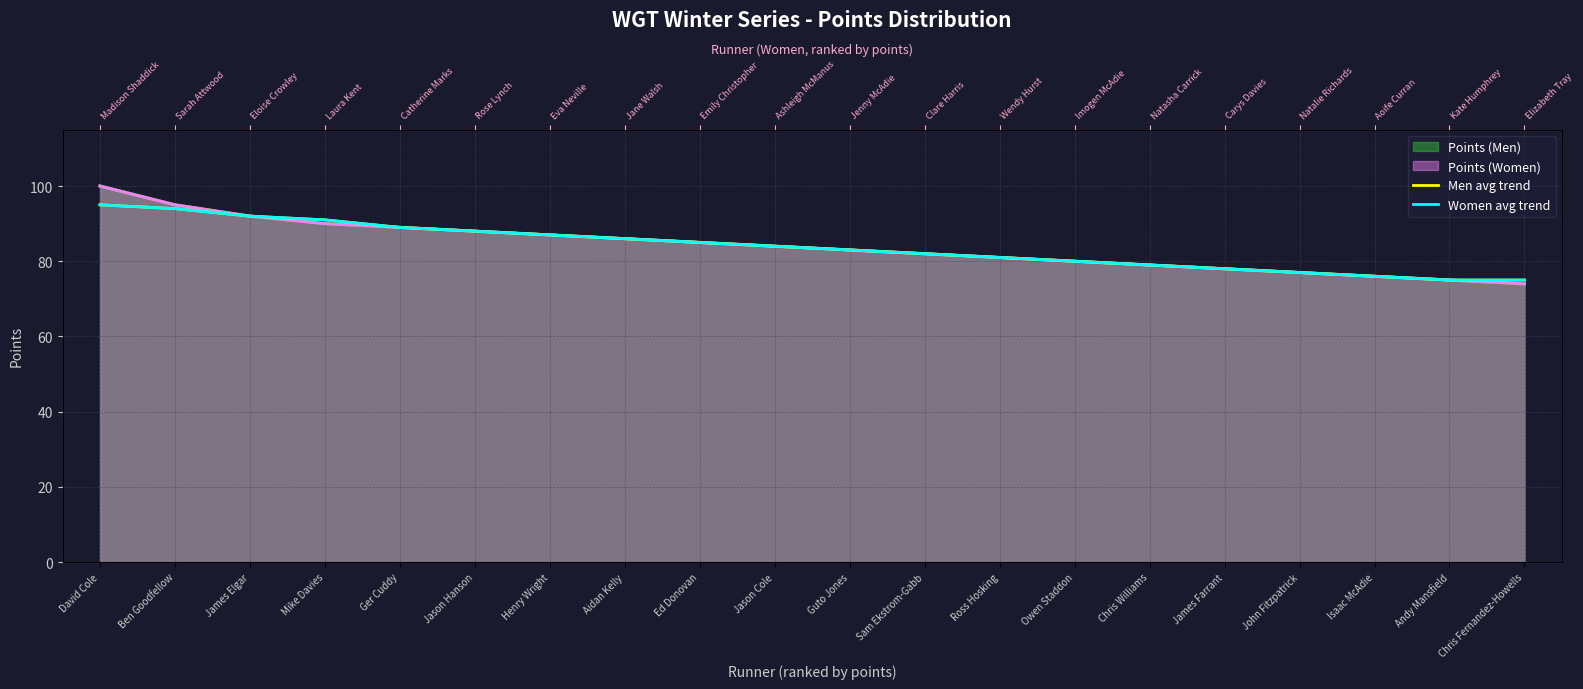

Is it true that Men avg trend equals 91 at Mike Davies?

True